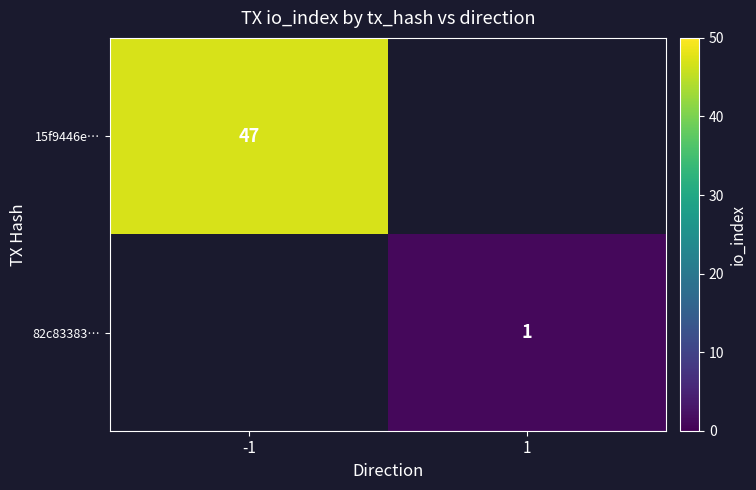

Is it true that 82c83383… equals 1 at 1?

True